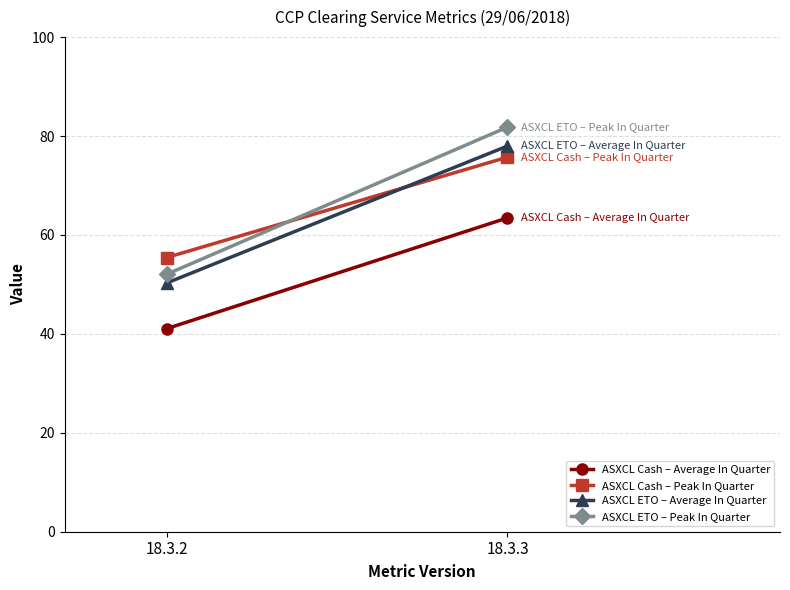

How many data points in ASXCL ETO – Peak In Quarter are less than 81?

1